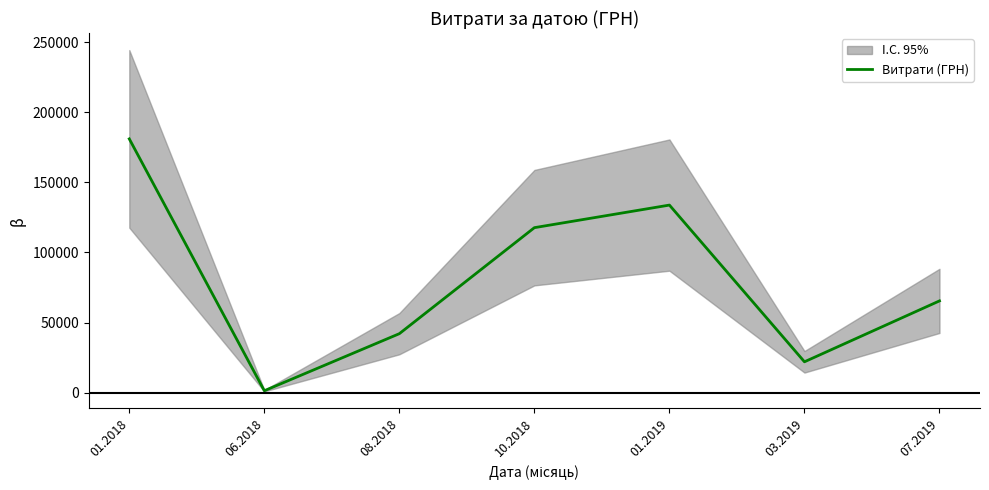

Where is the data nearest to the value 91202?

07.2019